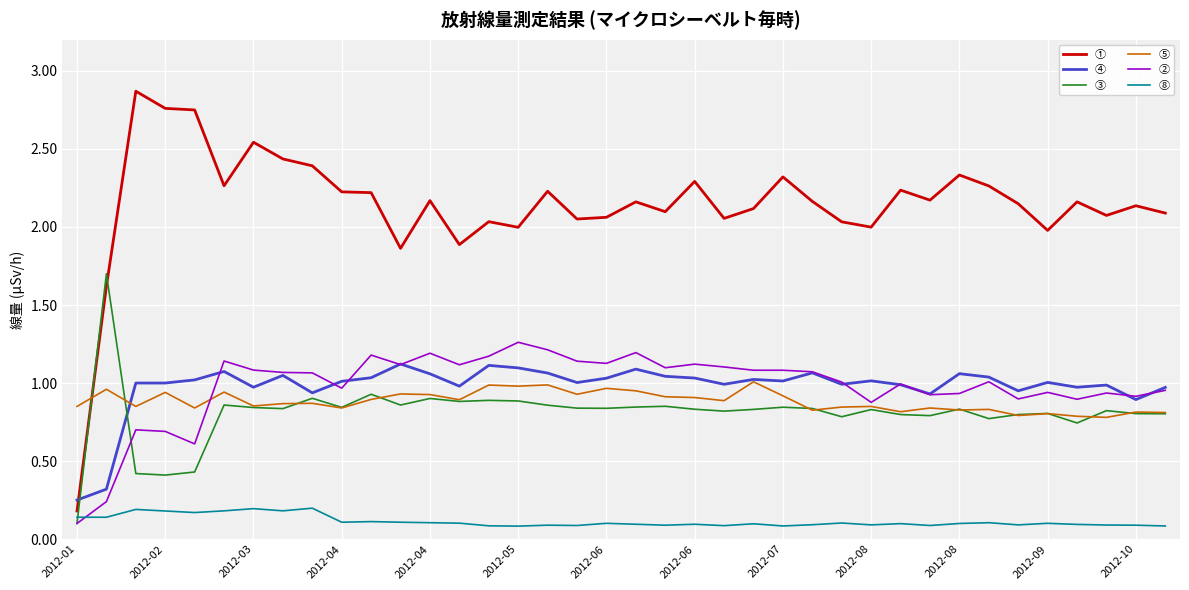

What is the maximum value for ③?

1.7